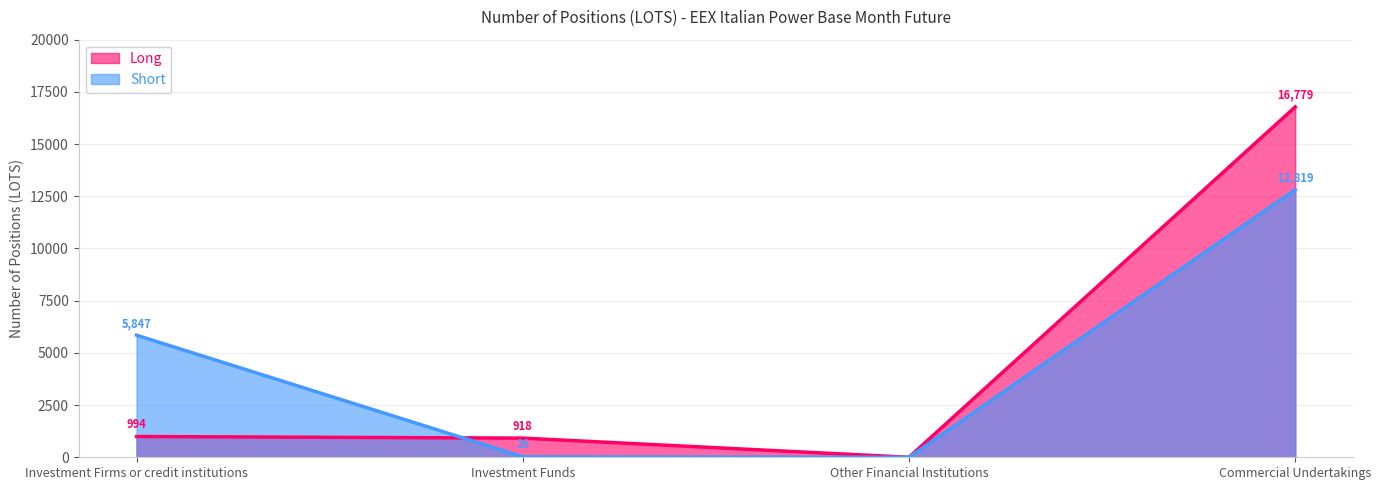

True or false: Short and Long cross at least once.

True